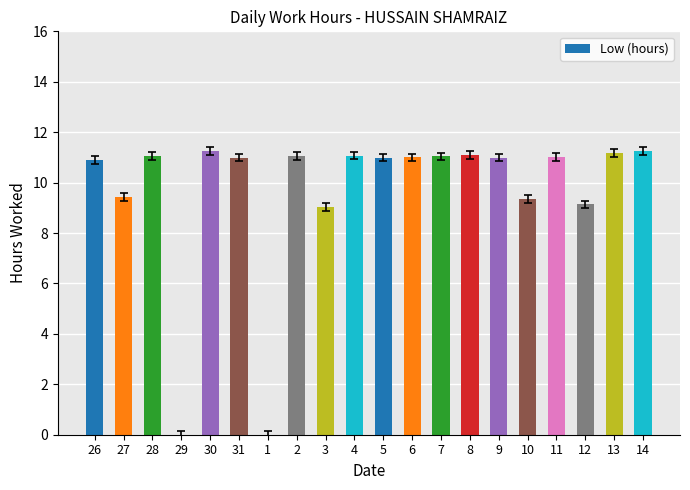

What is the change in value from 1 to 13?

+11.2